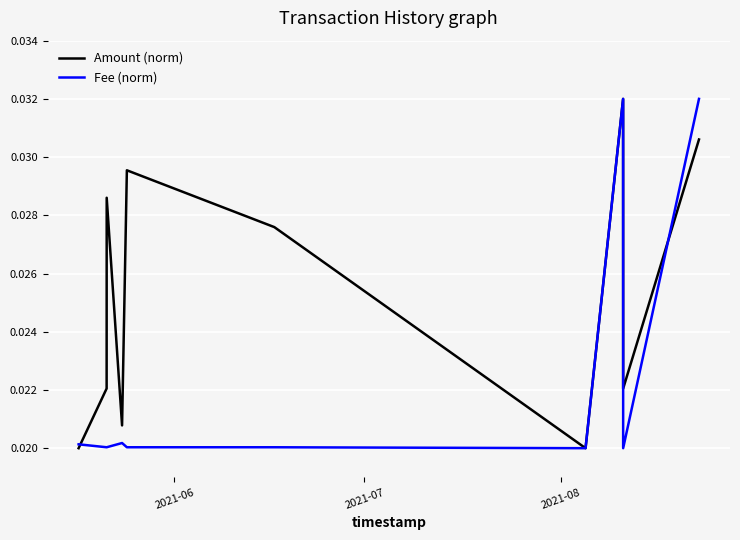

Which series has the largest total across all categories?

Amount (norm)